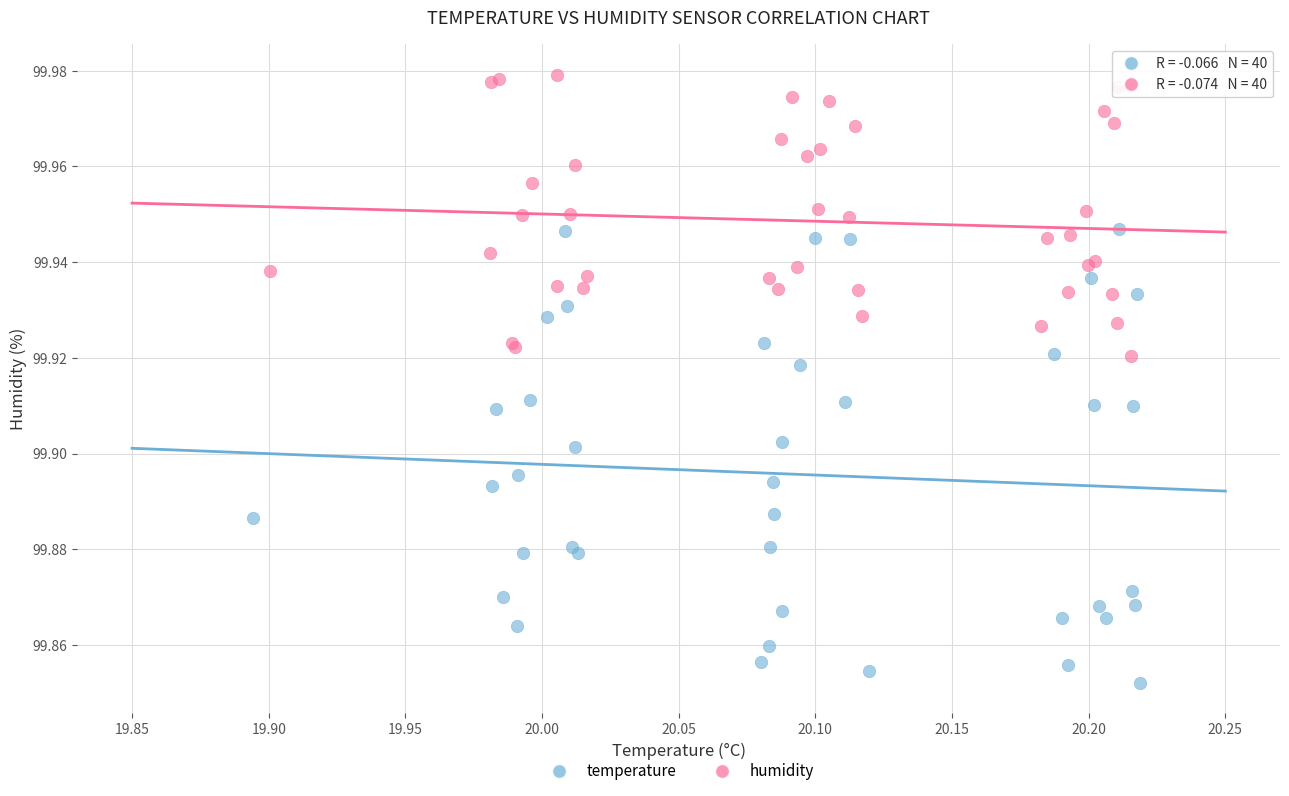

Which series has the widest spread of Y values?

temperature